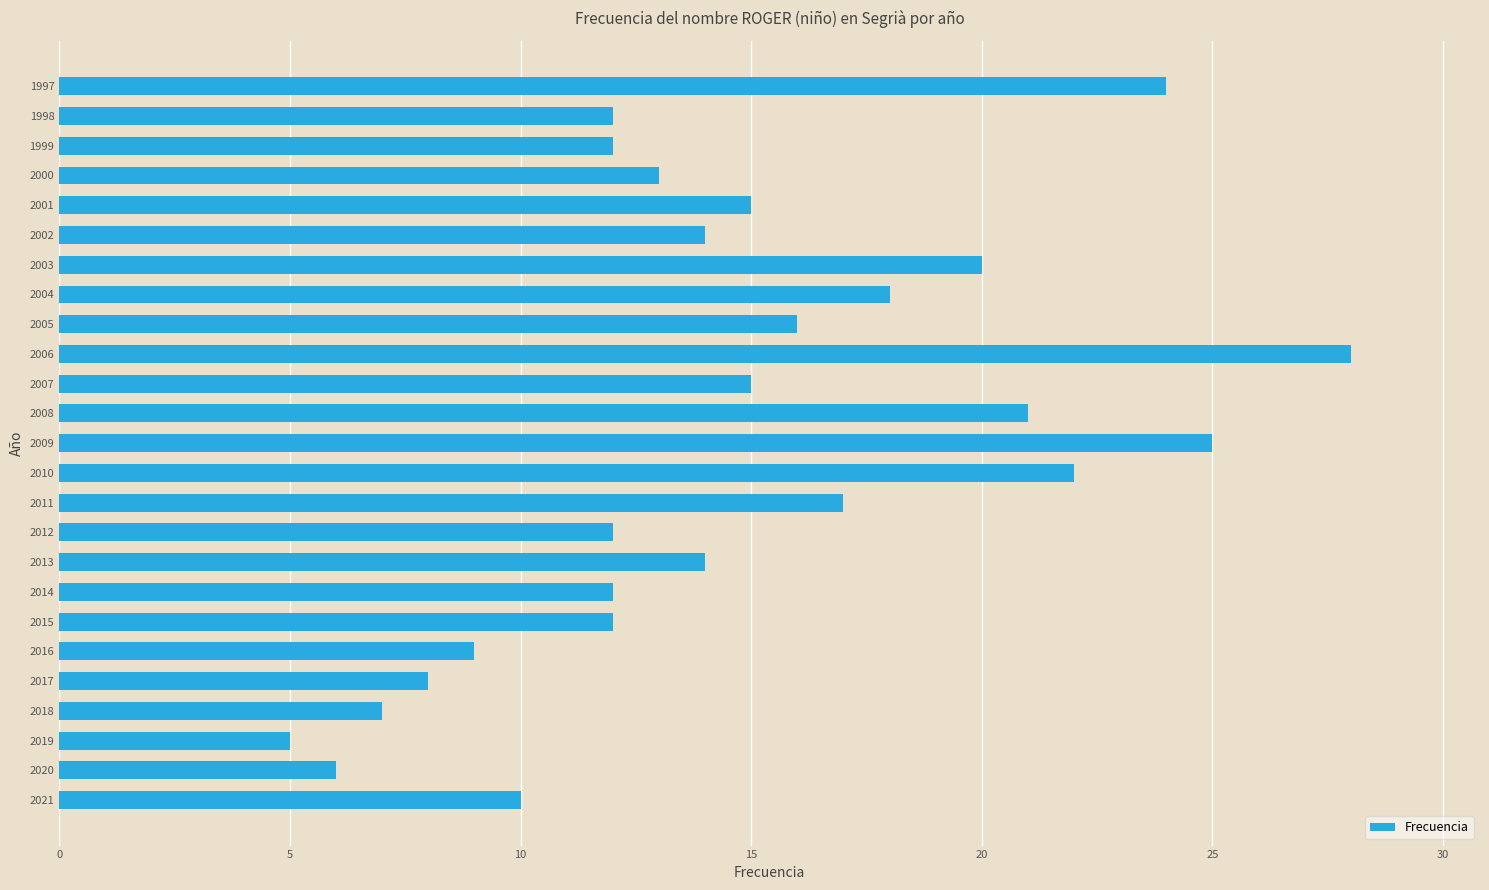

Which has a higher value, 2013 or 1997?

1997